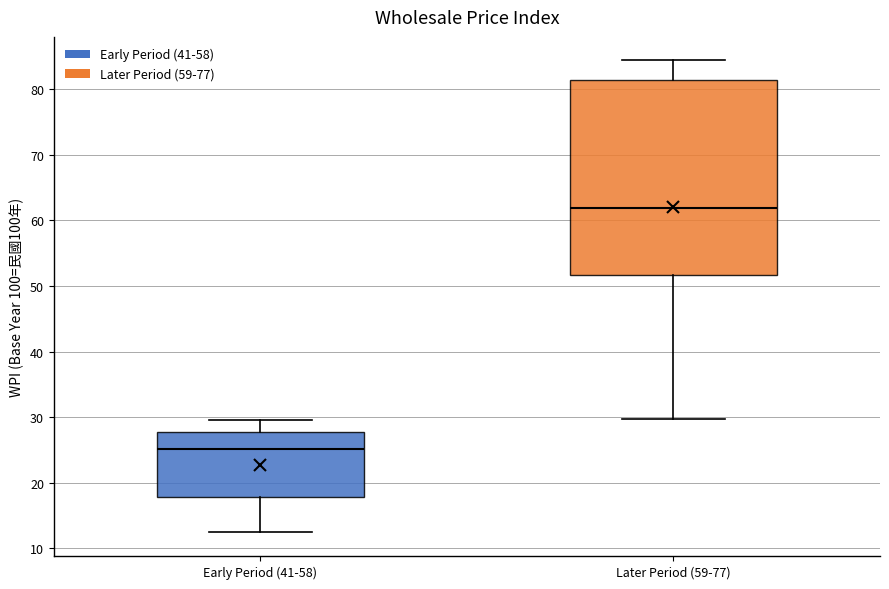

Which box is the tallest, from its lower edge to its upper edge?

Later Period (59-77)